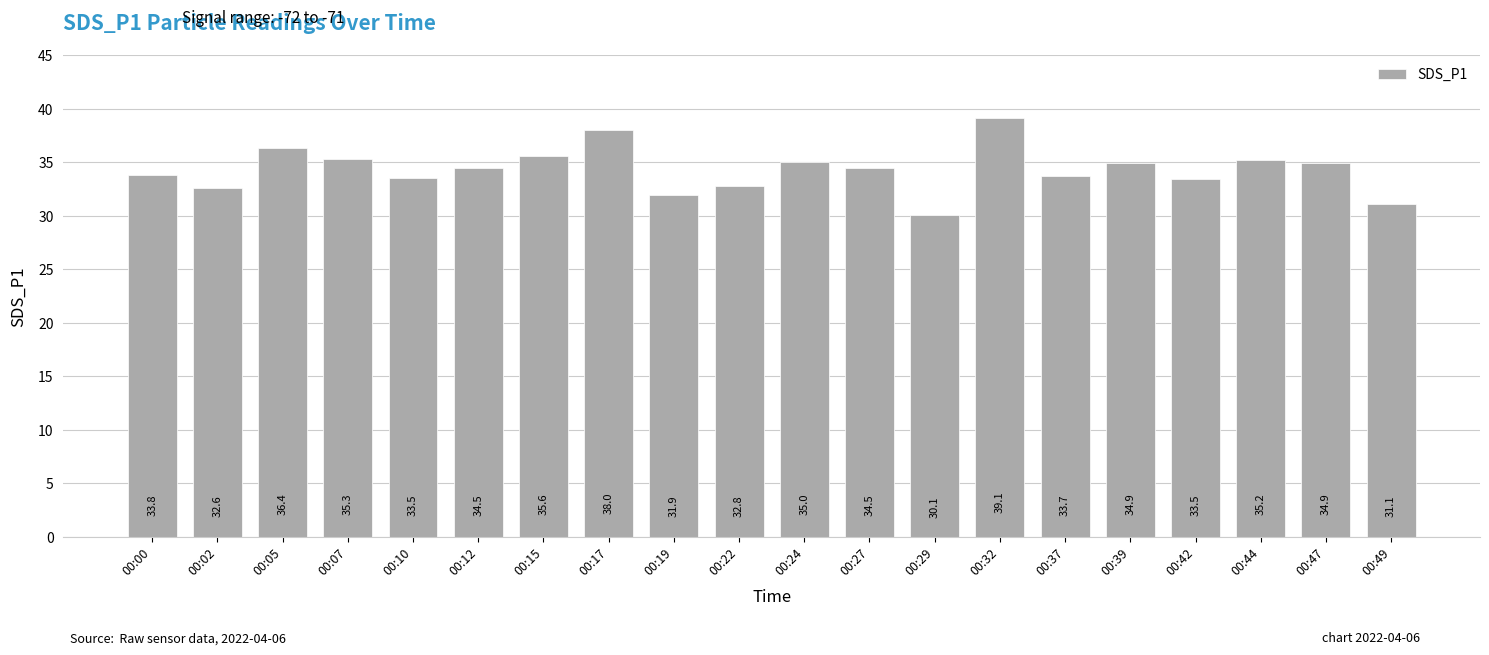

What is the difference between the maximum and minimum values?

9.0